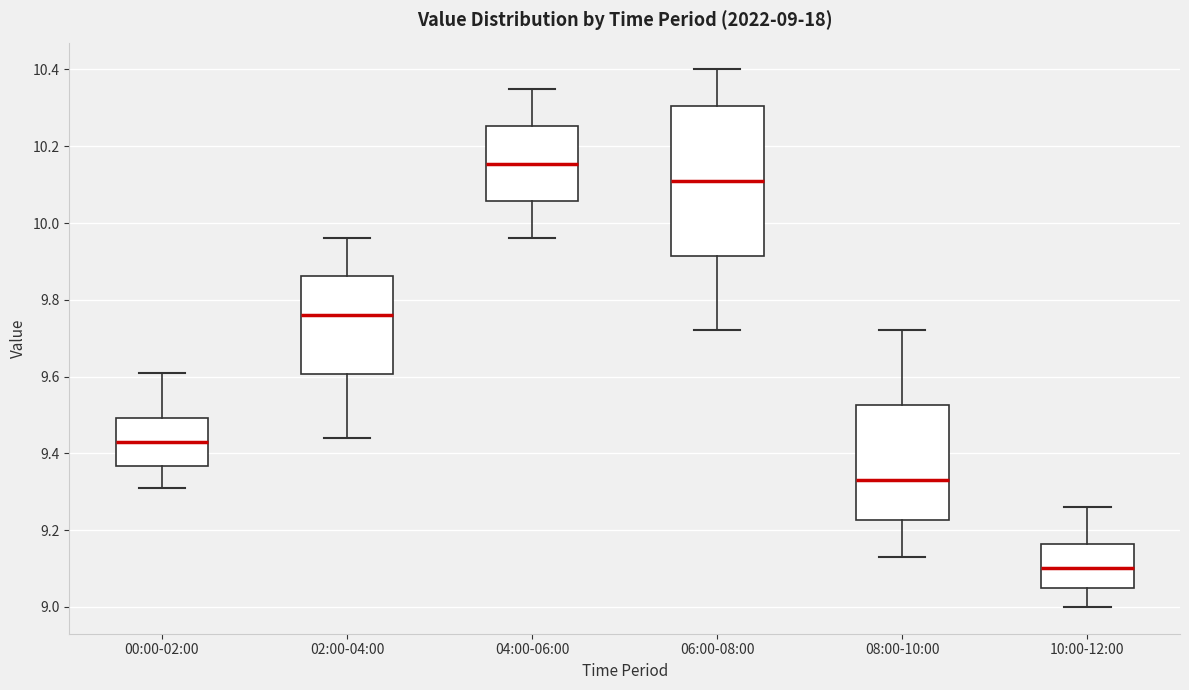

Comparing the boxes themselves (not the whiskers), which one is the tallest?

06:00-08:00